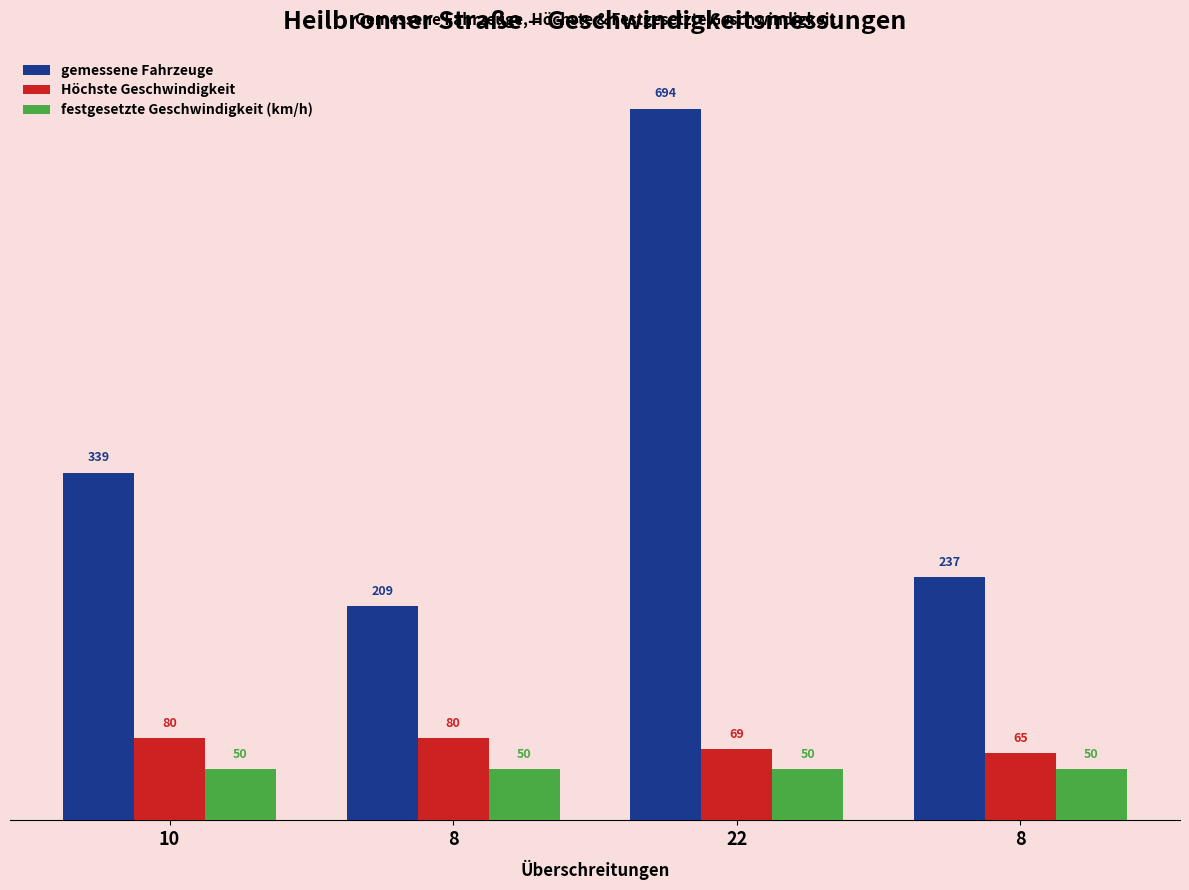

Reading right to left, extract all data points from this chart.

gemessene Fahrzeuge: 237	694	209	339
Höchste Geschwindigkeit: 65	69	80	80
festgesetzte Geschwindigkeit (km/h): 50	50	50	50